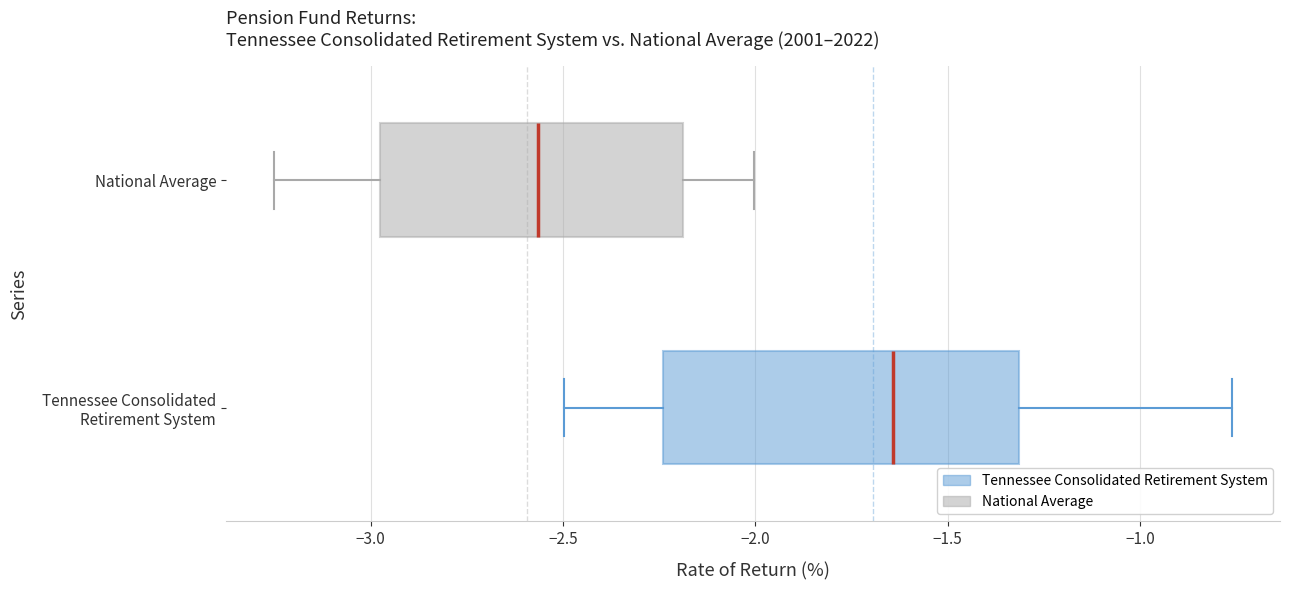

Where is the left edge of the box for Tennessee Consolidated Retirement System on the x-axis? The values are not printed on the chart, so give them approximately, as read against the axis.

-2.25